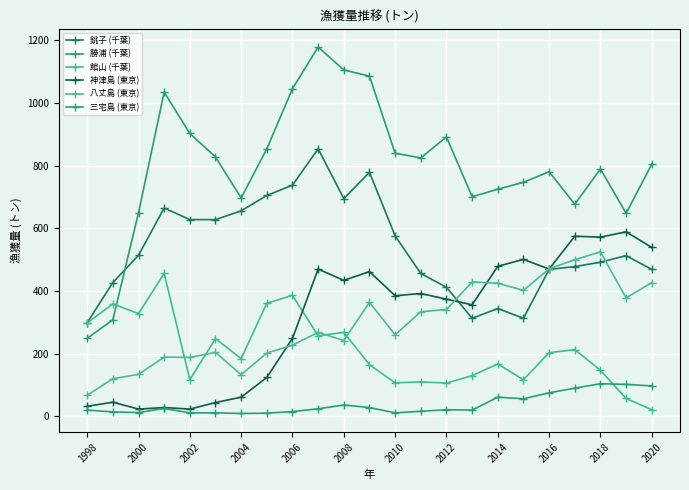

How many data points in 八丈島 (東京) are less than 268?

11